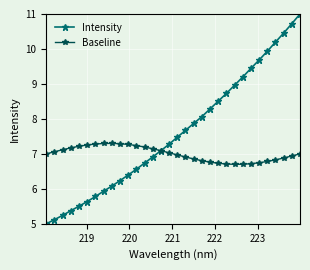

Which series has the largest range (max minus min)?

Intensity